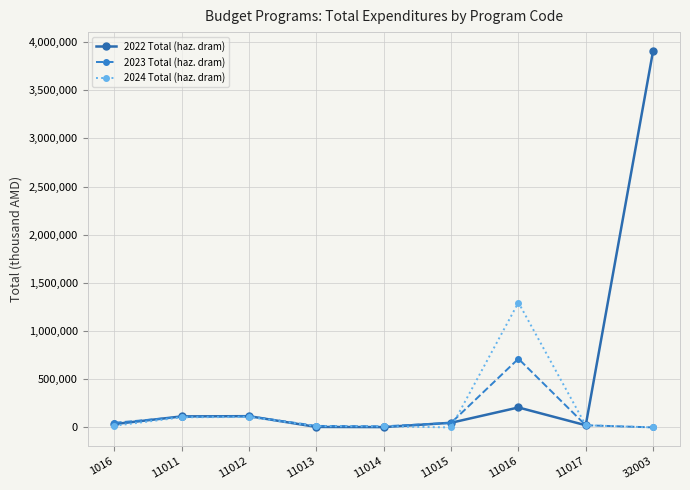

The value of 2024 Total (haz. dram) at 11011 is 105028.3. True or false?

True